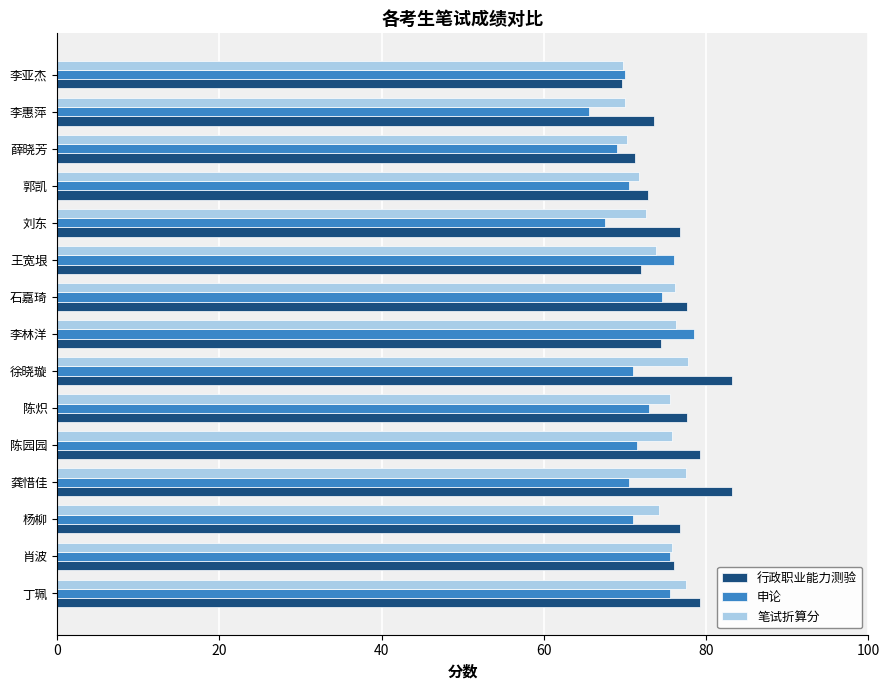

The 行政职业能力测验 series shows 76.8 at 刘东. True or false?

True